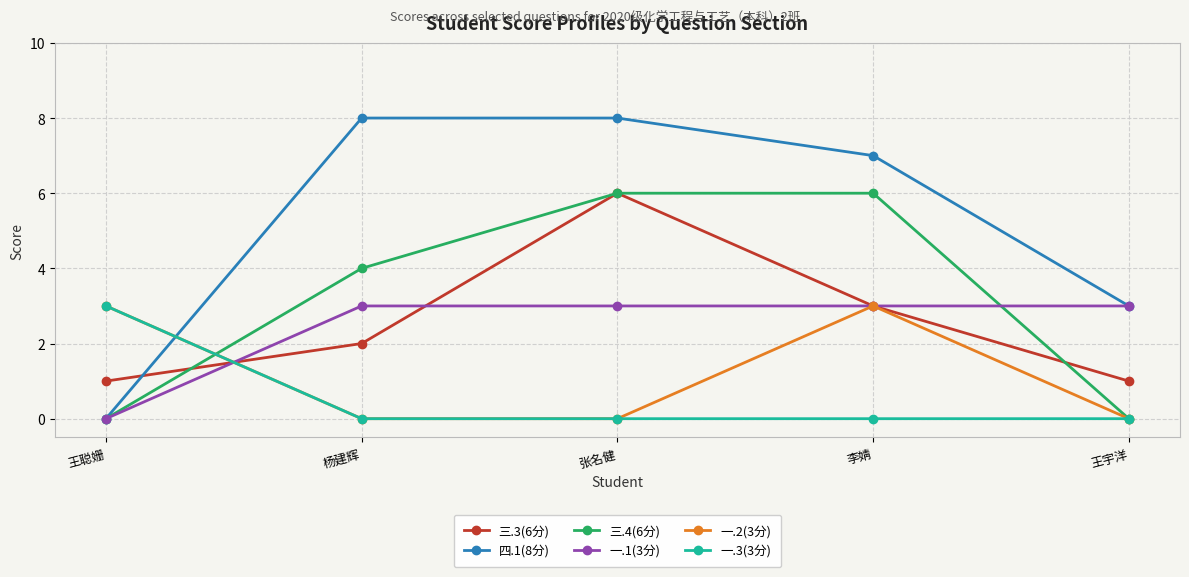

What is the total value across all series at 张名健?

23